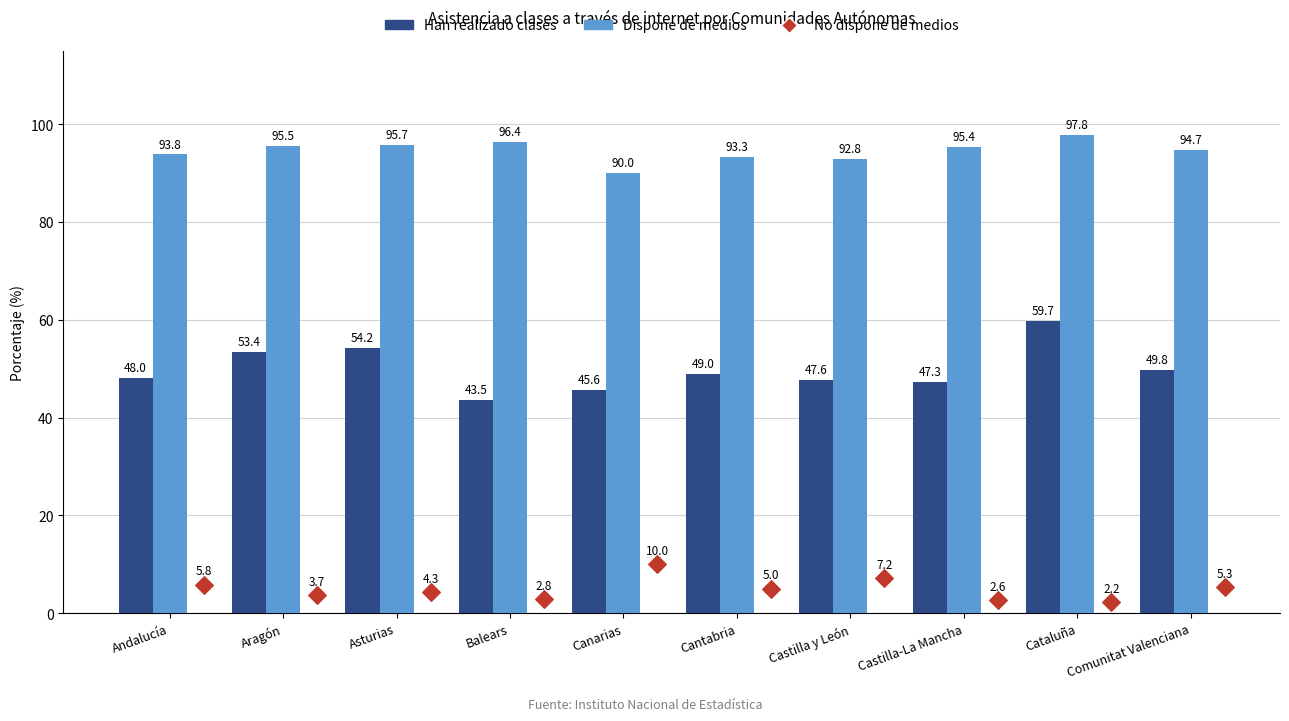

Which series contains the lowest Y value?

No dispone de medios